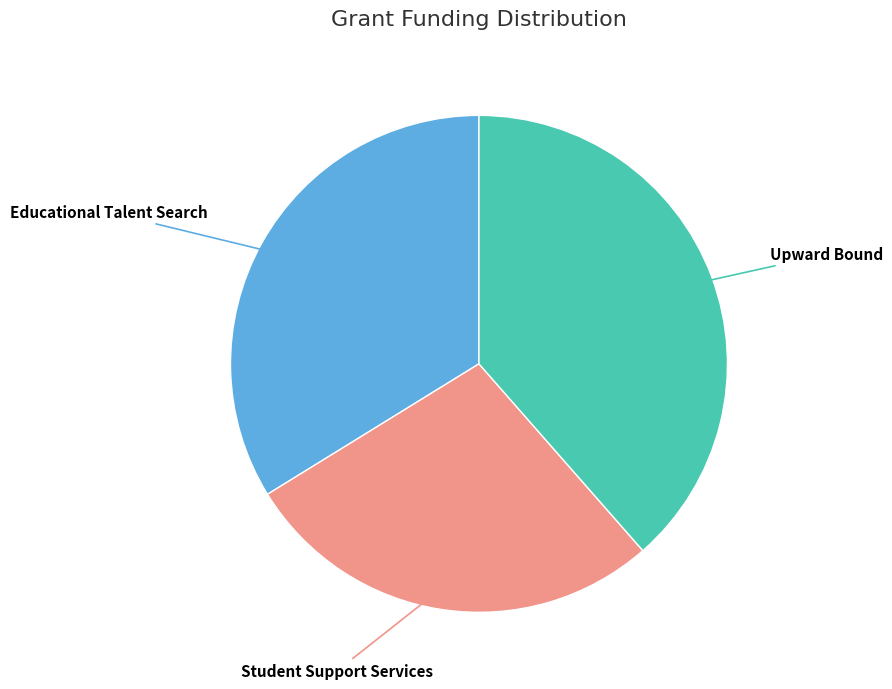

Is it true that Educational Talent Search is 34% of the pie?

True